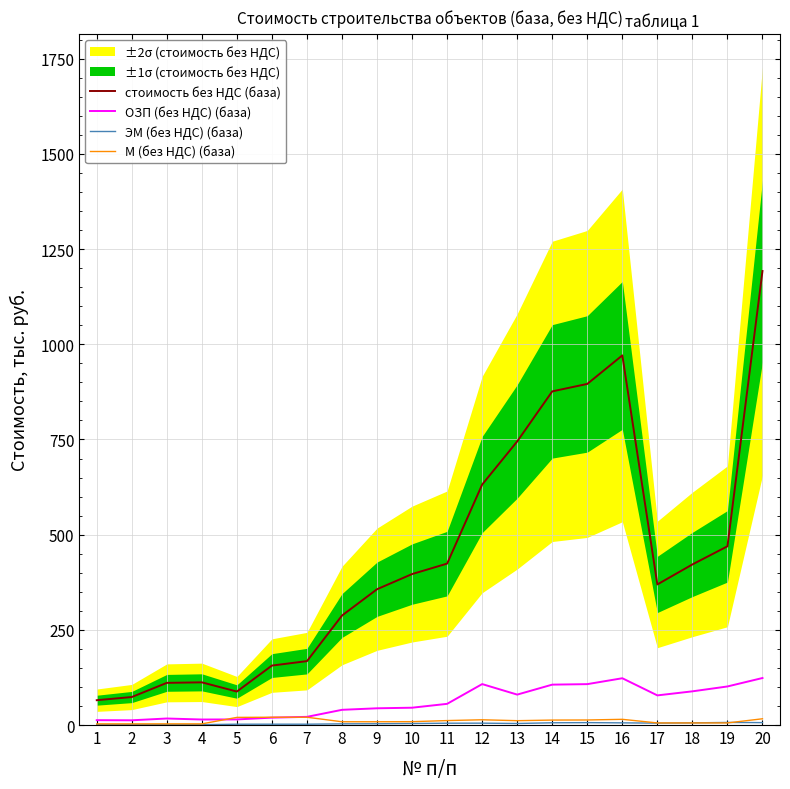

Reading left to right, list all the values displayed in this chart.

стоимость без НДС (база): 1=65.2	2=73.6	3=110.8	4=112.1	5=87.9	6=156.2	7=167.9	8=287.6	9=356.7	10=396.5	11=424.0	12=631.7	13=744.9	14=876.4	15=896.0	16=970.9	17=369.3	18=421.8	19=469.5	20=1192.5
ОЗП (без НДС) (база): 1=12.8	2=12.4	3=17.1	4=14.5	5=14.7	6=19.4	7=21.5	8=40.0	9=44.0	10=45.5	11=55.6	12=107.5	13=79.9	14=106.1	15=107.4	16=122.9	17=77.8	18=88.5	19=101.3	20=123.5
ЭМ (без НДС) (база): 1=1.0	2=1.0	3=1.0	4=1.0	5=2.2	6=2.2	7=2.2	8=3.1	9=3.4	10=4.0	11=4.8	12=4.9	13=4.0	14=5.9	15=6.3	16=5.7	17=5.0	18=5.7	19=6.8	20=6.4
М (без НДС) (база): 1=3.0	2=3.0	3=3.0	4=3.0	5=20.1	6=20.5	7=20.5	8=8.6	9=8.6	10=8.8	11=11.7	12=13.8	13=11.4	14=13.0	15=13.2	16=15.0	17=5.5	18=5.5	19=5.5	20=16.4